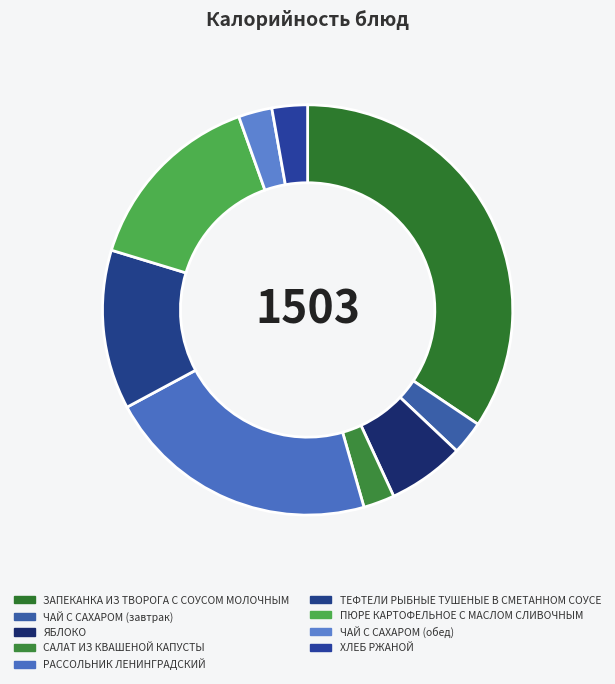

Does ЧАЙ С САХАРОМ (обед) represent more than half of the total?

No